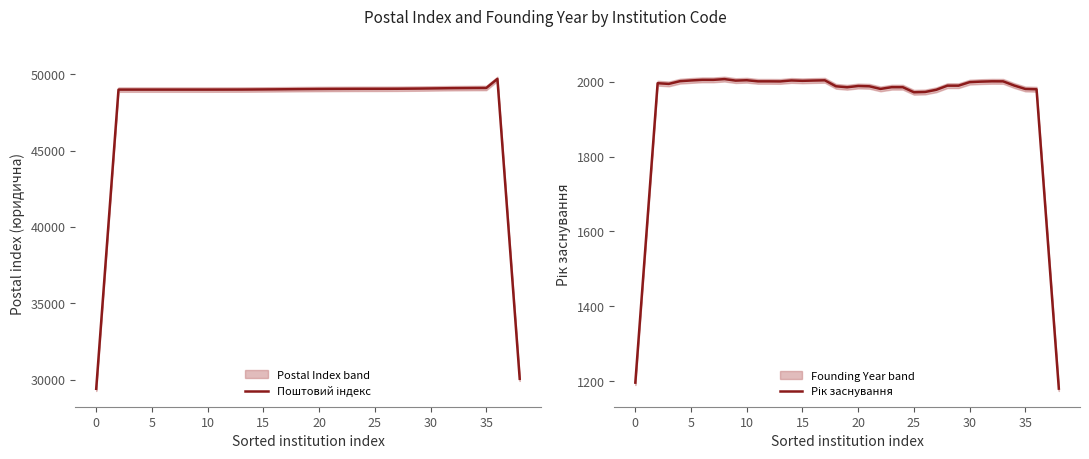

What is the difference between the second highest and minimum values in the Рік заснування series?

825.0